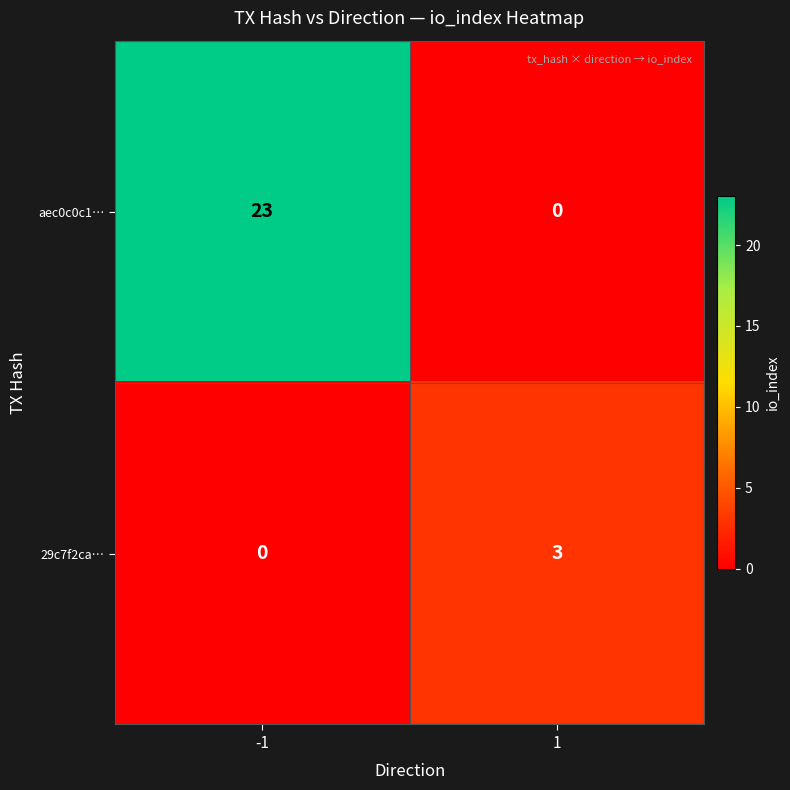

How many values in the 29c7f2ca… series are below 3?

1